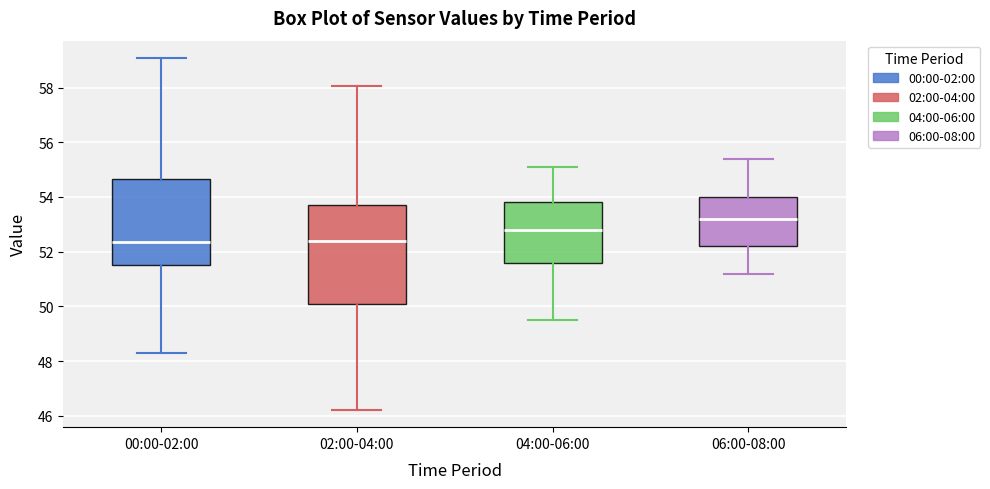

Where is the upper edge of the box for 04:00-06:00 on the y-axis? The values are not printed on the chart, so give them approximately, as read against the axis.

53.8